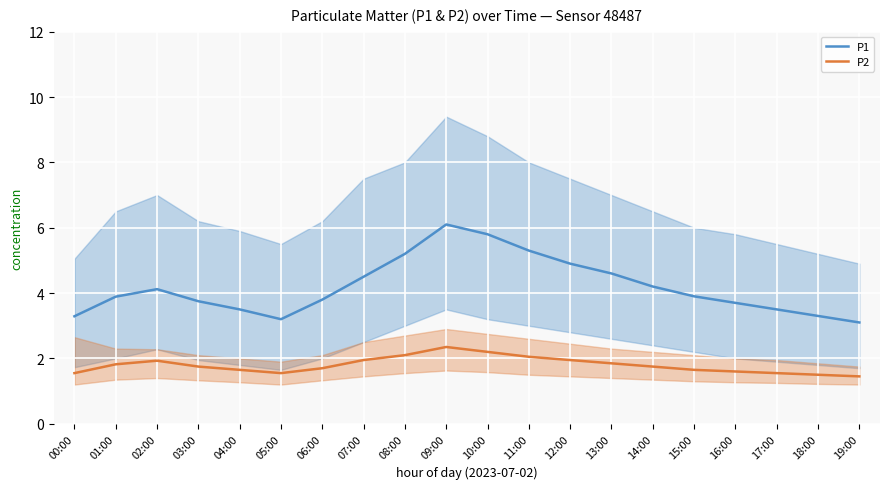

At which category does P2 reach its first local peak?

02:00